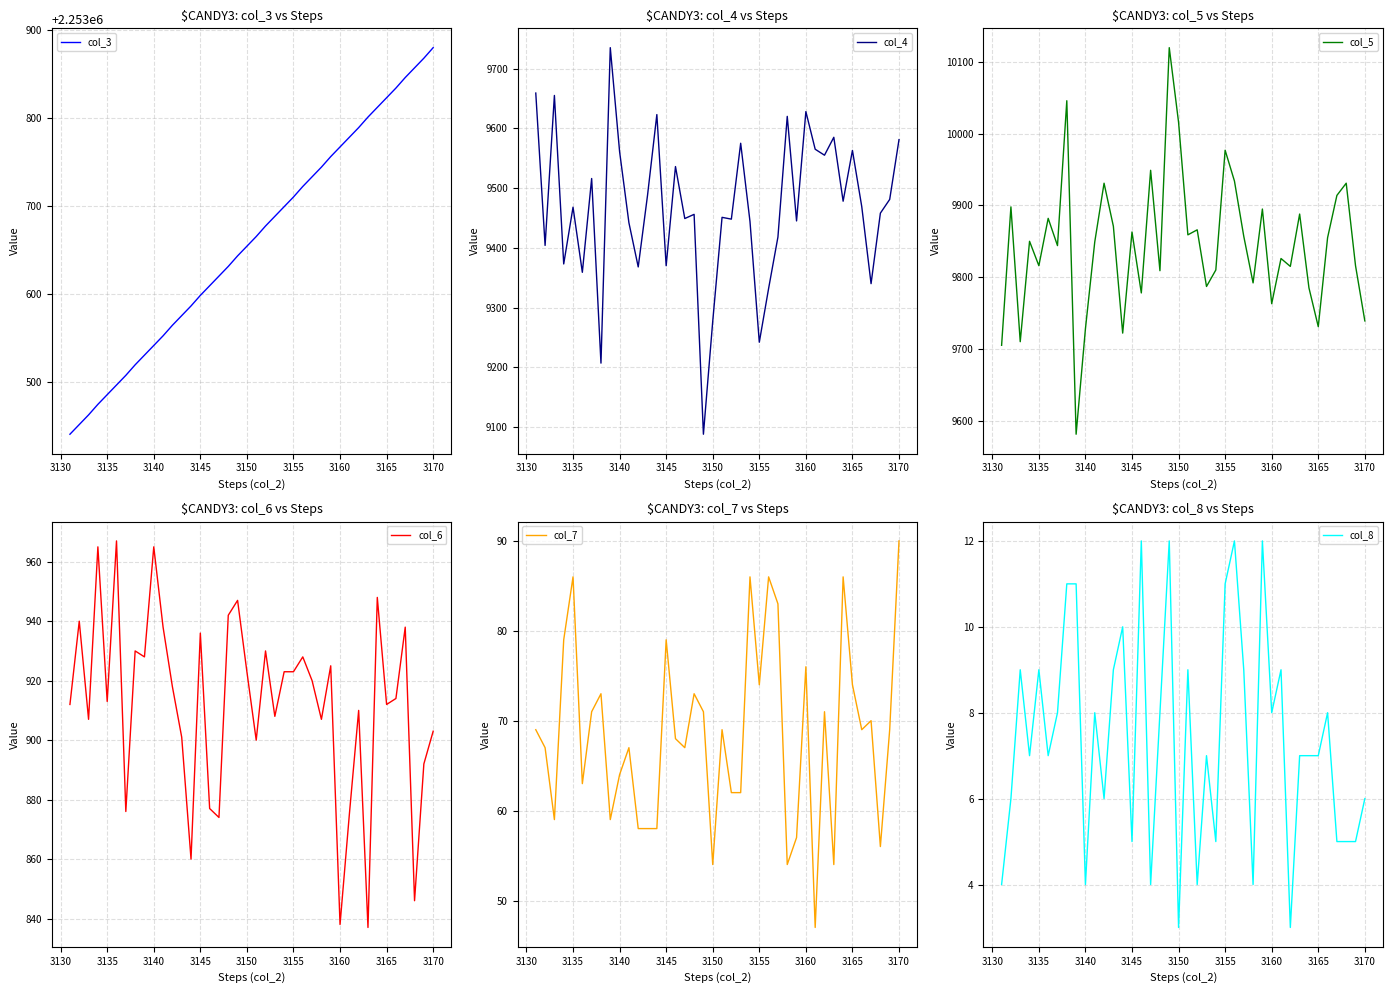

What is the difference between the maximum and second lowest values in the col_7 series?

36